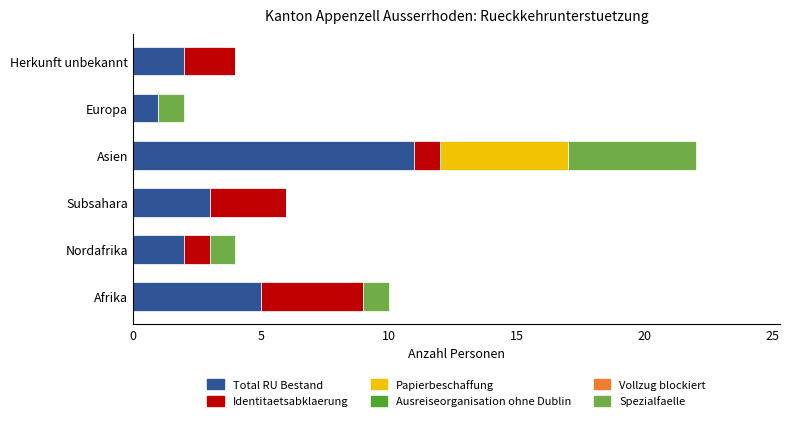

At which label is Total RU Bestand closest to 6?

Afrika